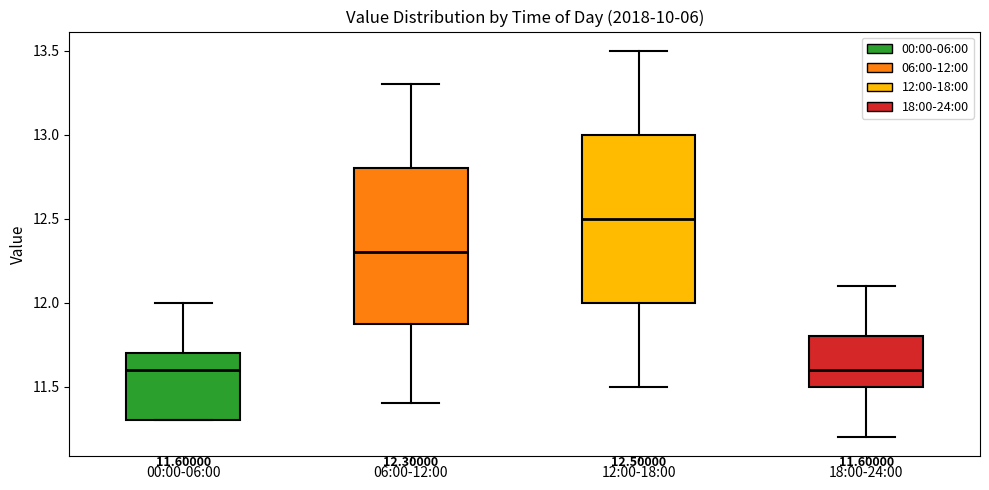

Which box is the tallest, from its lower edge to its upper edge?

12:00-18:00